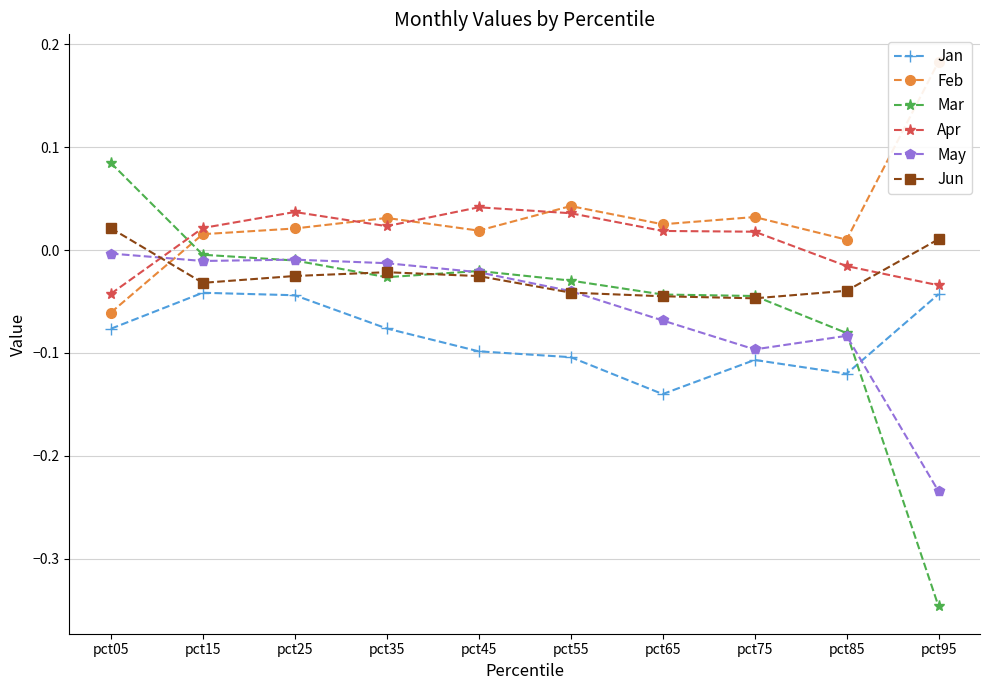

True or false: Feb has a value of 0.0 at pct45.

True